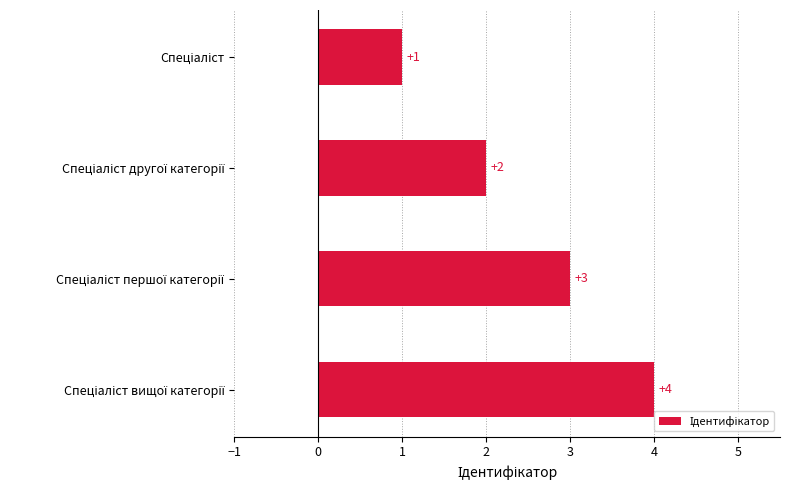

What is the value of the 2nd bar from the top?

2